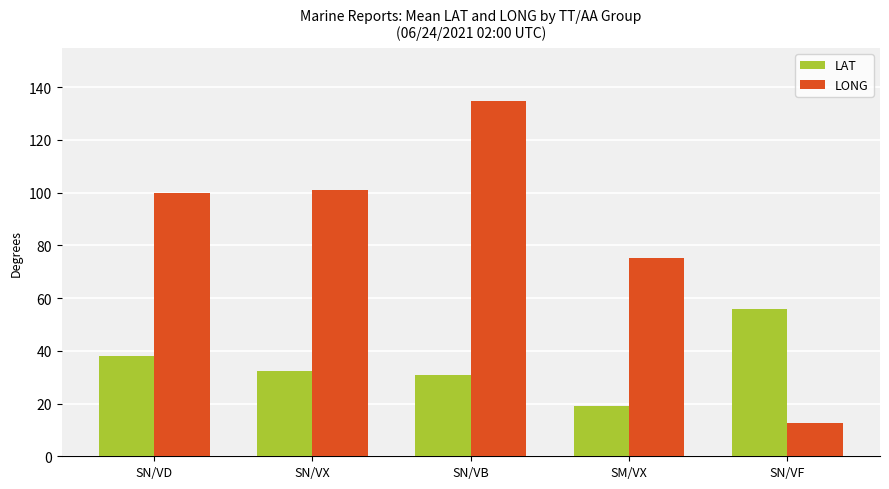

What is the value of the LONG bar at the 1st from the left?

100.0